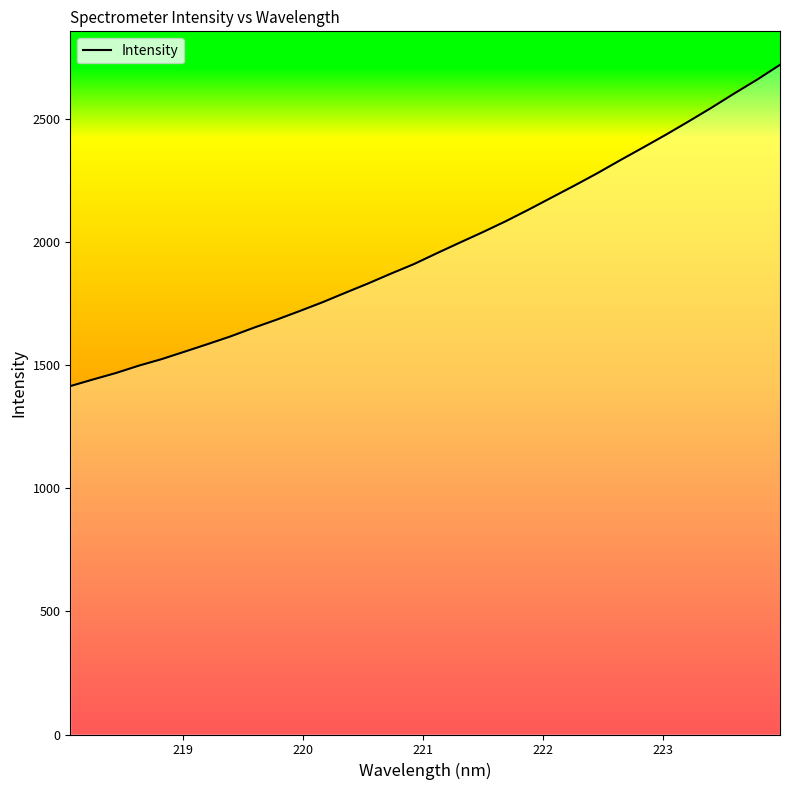

How many data points are less than 1956?

16